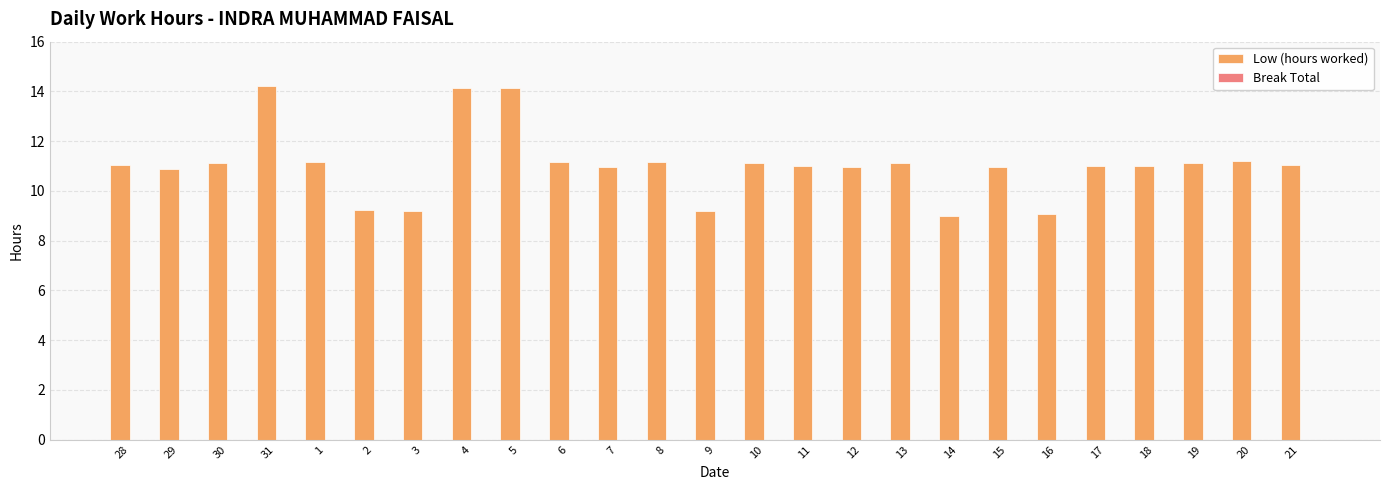

True or false: the data shows 11.0 at 12.

True